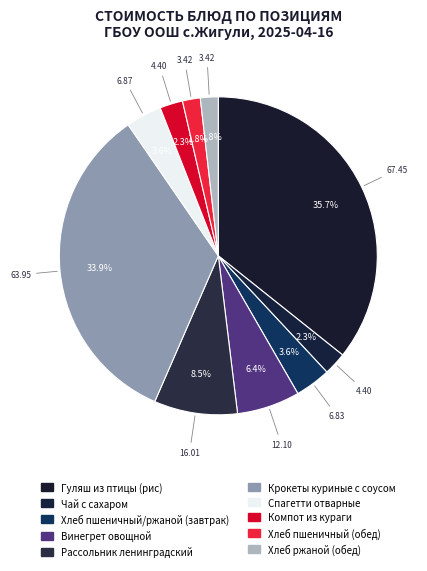

Do Рассольник ленинградский and Компот из кураги together represent more than half of the pie?

No